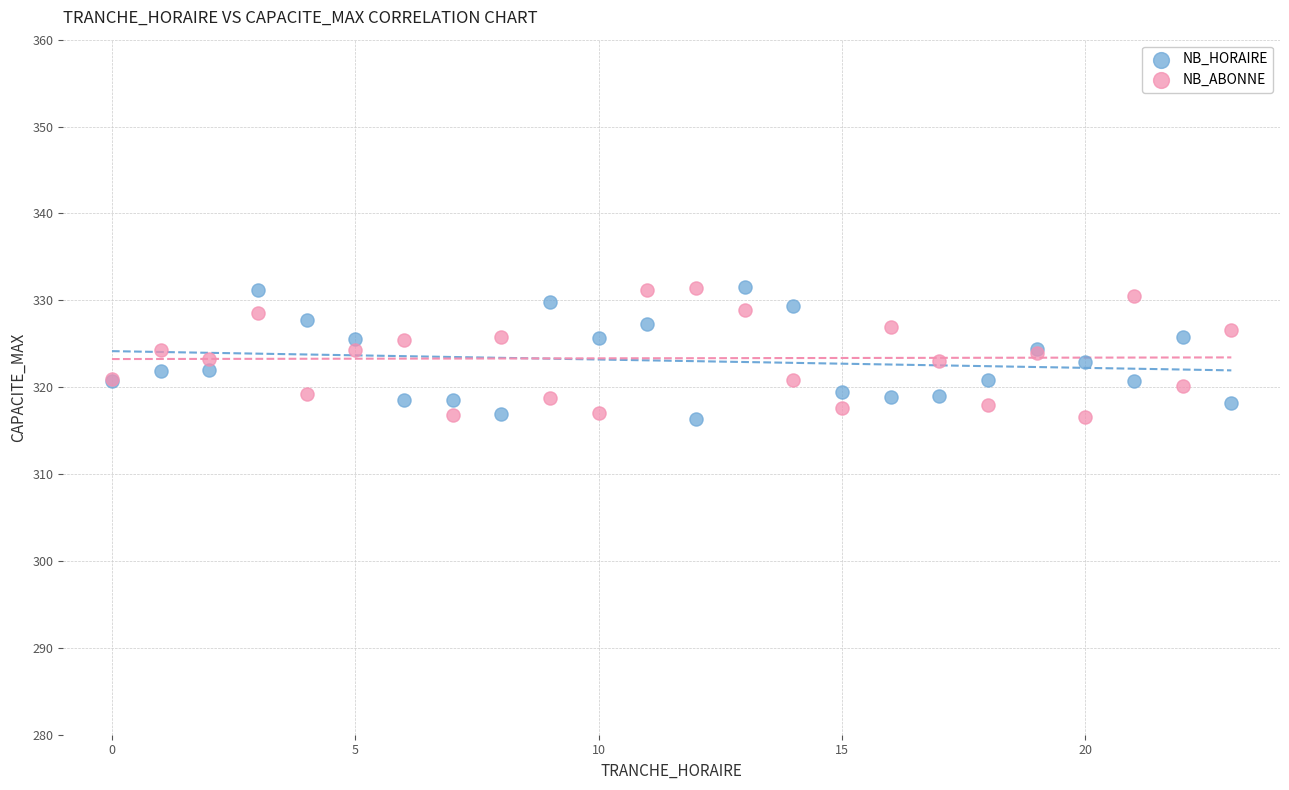

What is the X range (max minus min) for the scatter plot?

23.0